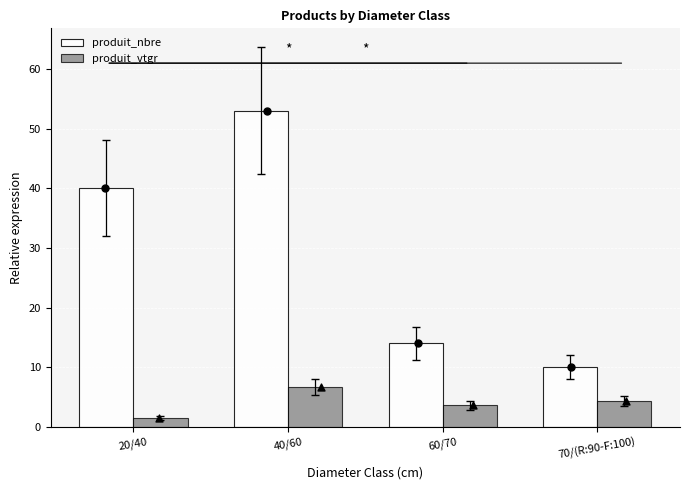

What are all the series names shown in the legend?

produit_nbre, produit_vtgr